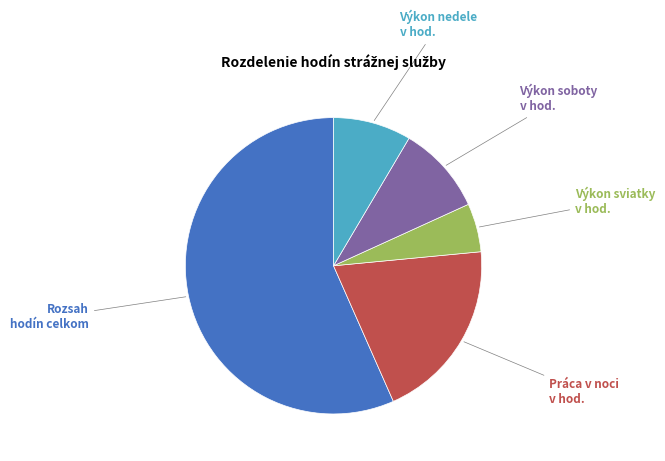

Does any single category account for the majority?

Yes